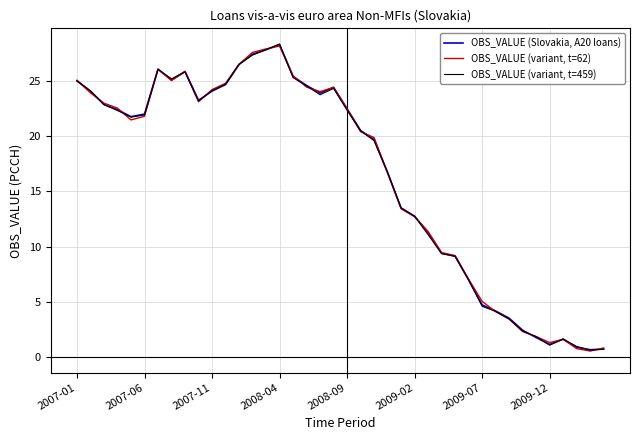

List the series in order of their overall mean, lowest first.

OBS_VALUE (variant, t=459), OBS_VALUE (Slovakia, A20 loans), OBS_VALUE (variant, t=62)